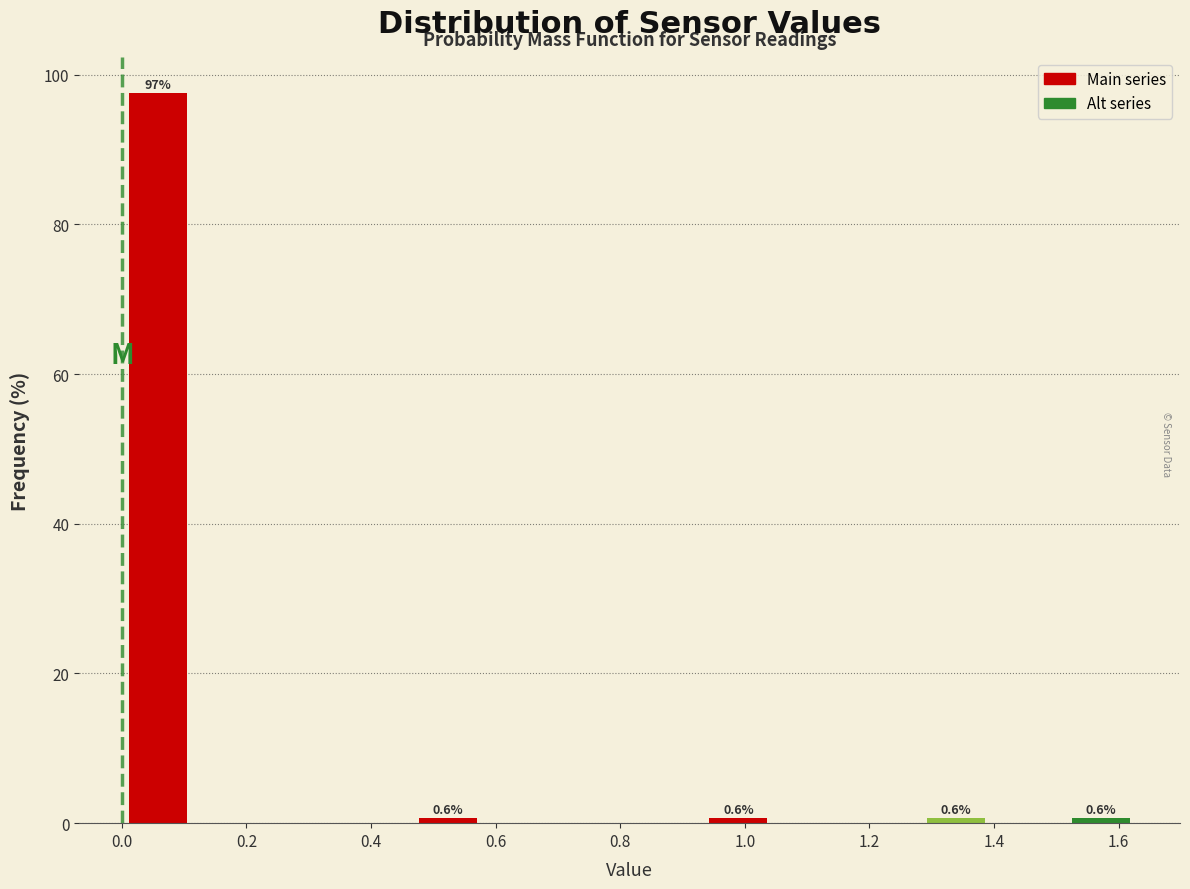

Which range on the x-axis has the tallest bar?

0.00 to 0.12